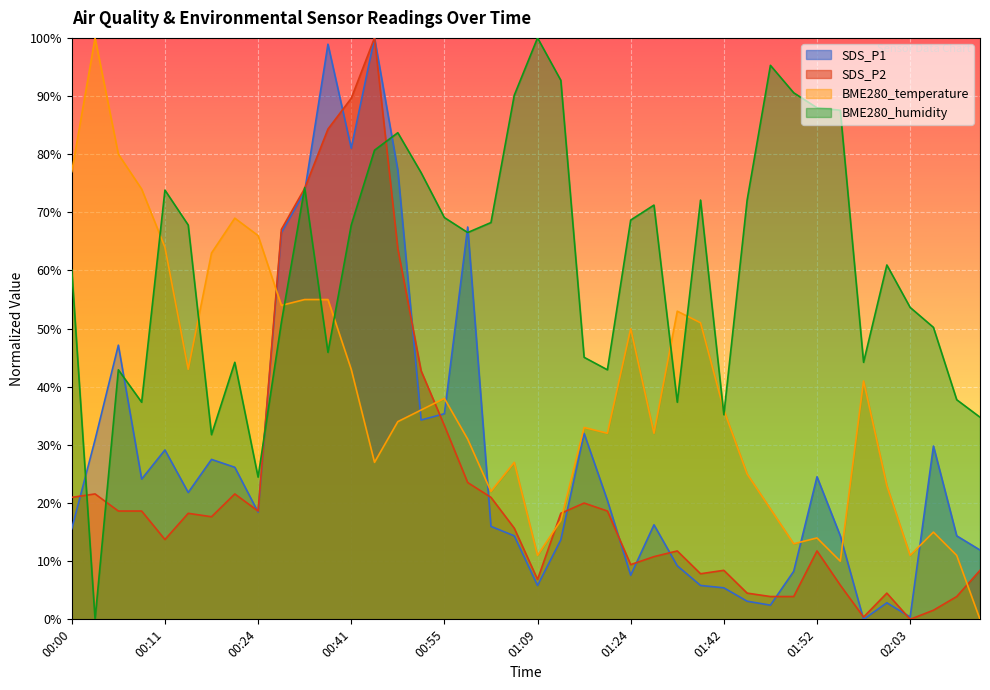

What is the difference between the SDS_P1 values at 00:55 and 02:14?

23.4